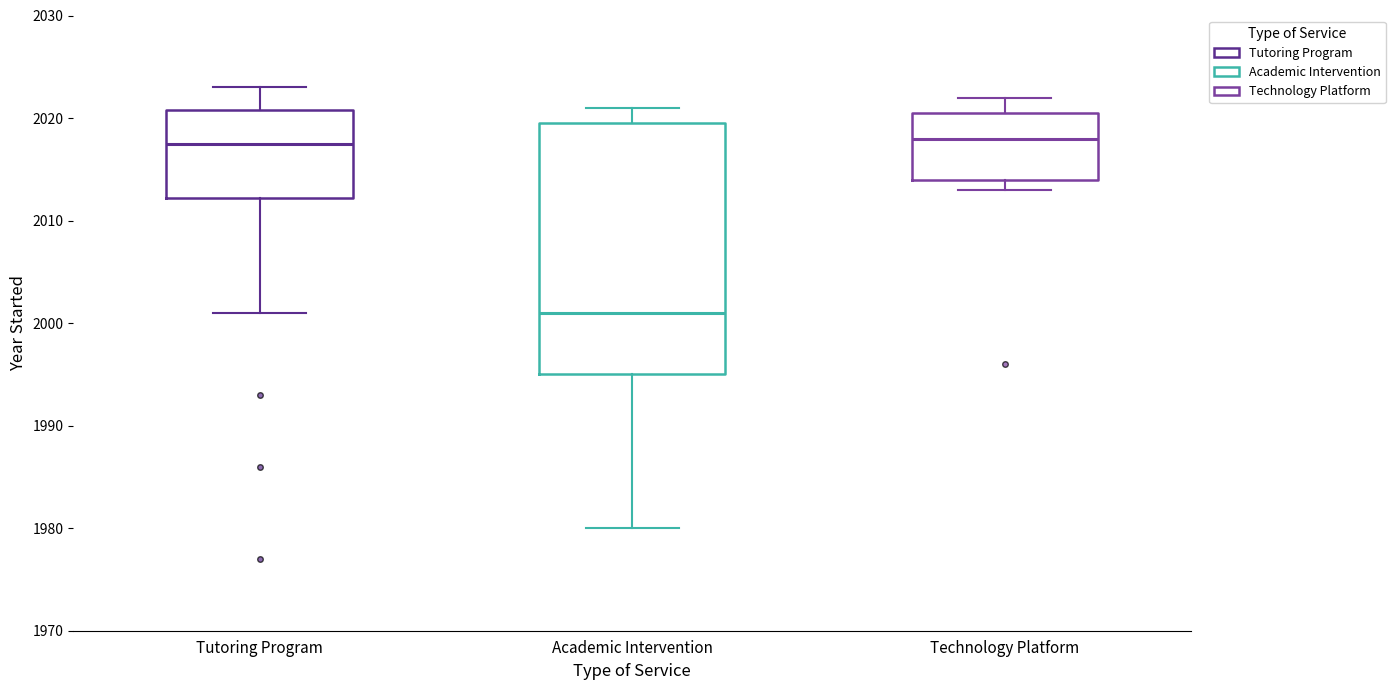

Which box is the tallest, from its lower edge to its upper edge?

Academic Intervention